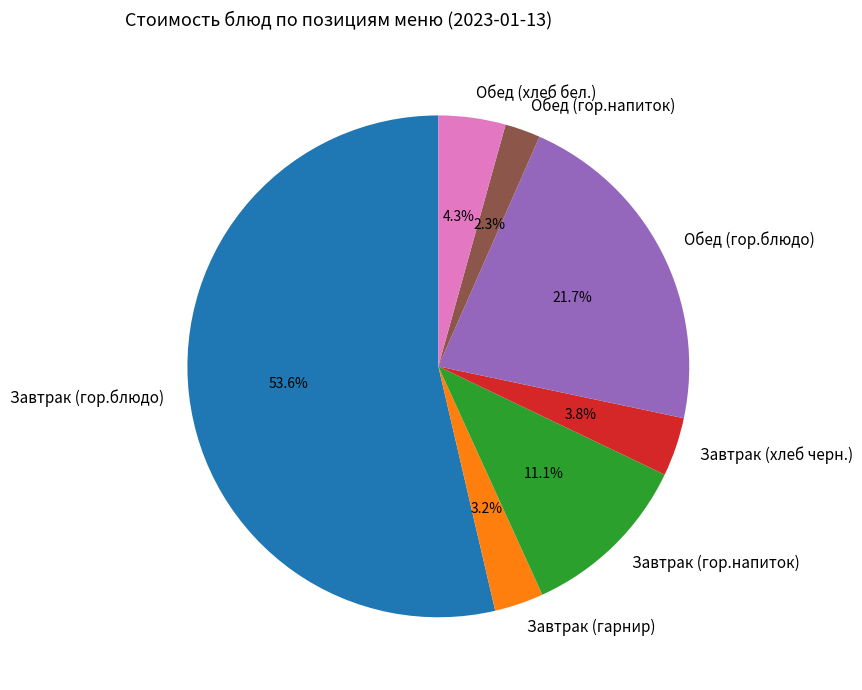

To the nearest percent, what portion does Обед (хлеб бел.) represent?

4%